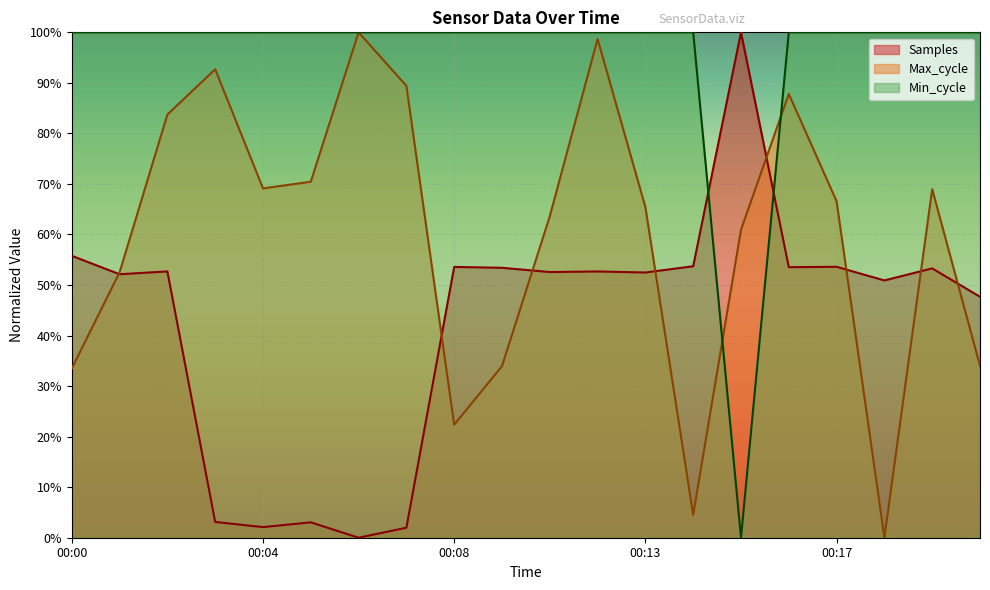

Where does the Samples series first go above 52?

00:00